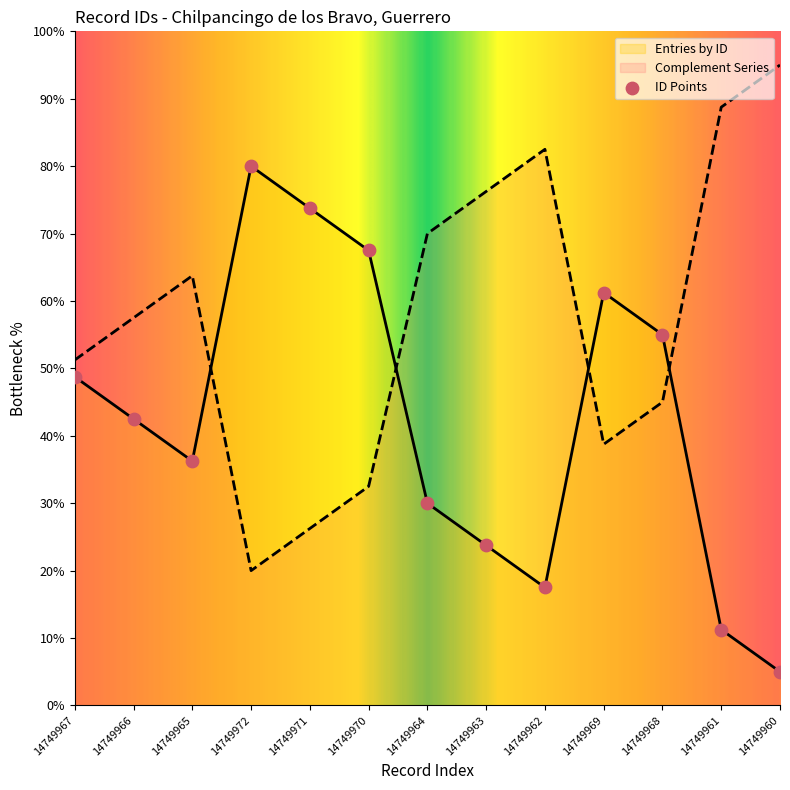

Between 14749960 and 14749968, which is larger?

14749968